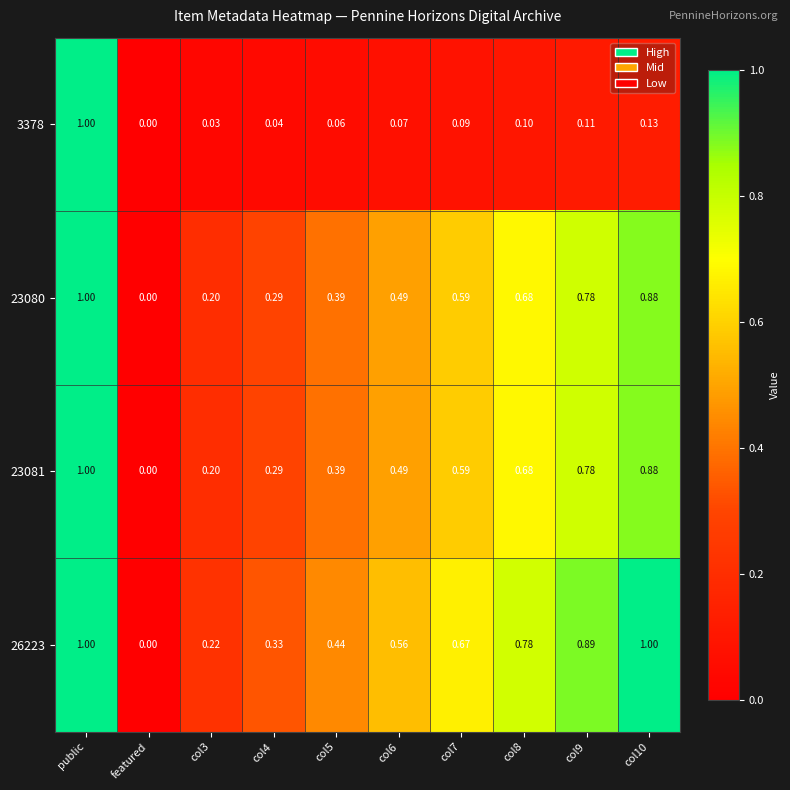

At which category is the sum across all series the highest?

public